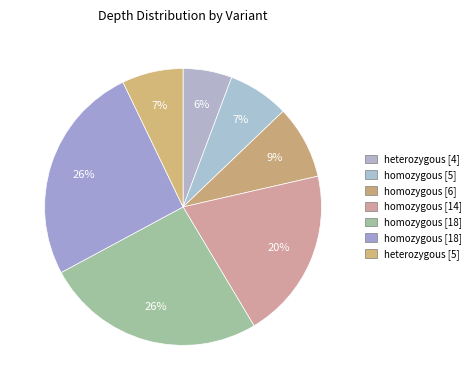

How many slices are in this pie chart?

7